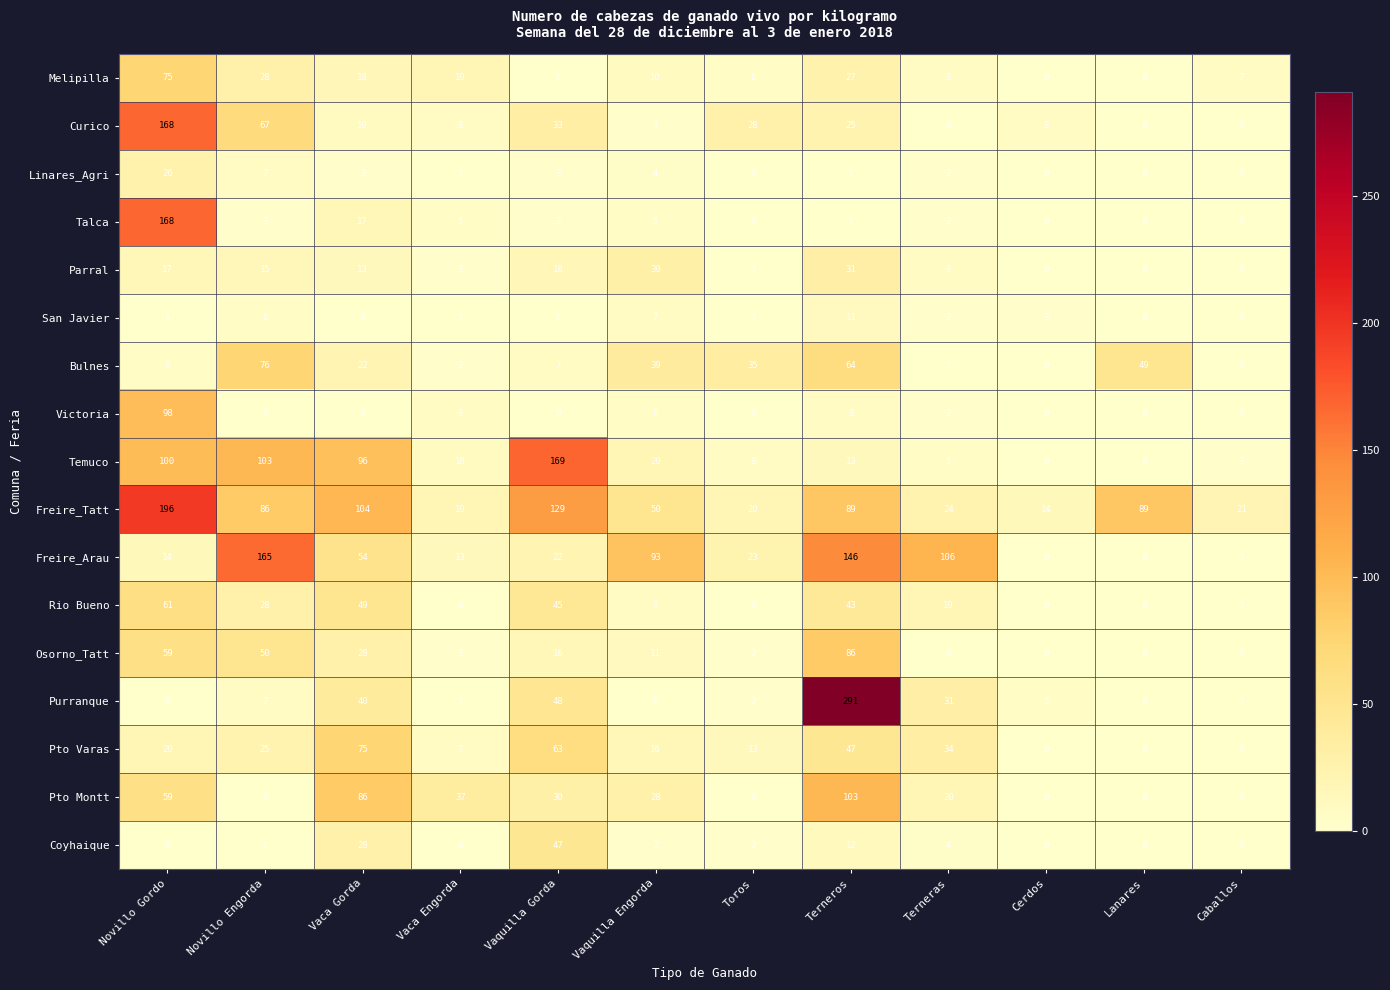

Count the number of data series in this chart.

17